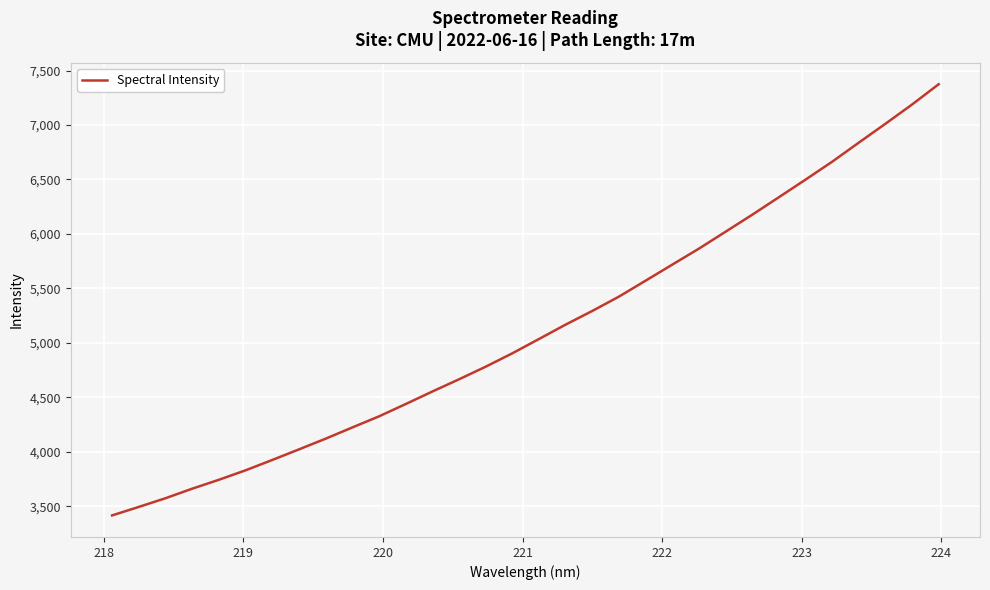

What is the difference between the maximum and minimum values?

3959.8